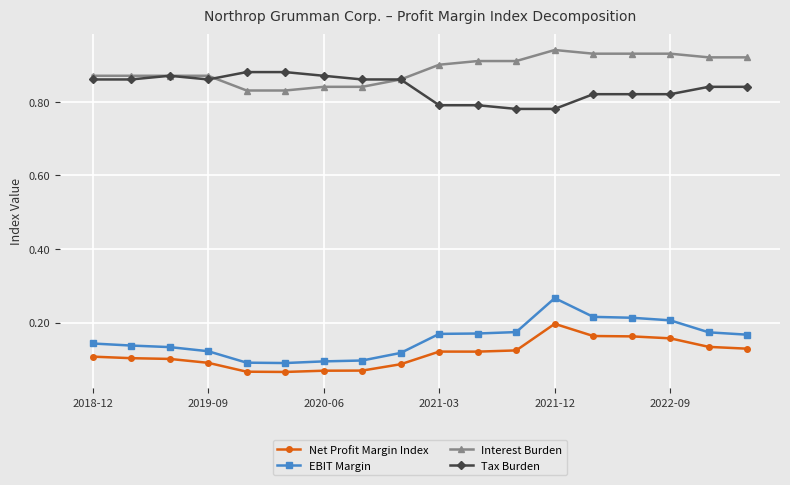

Rank the series by their maximum value, from lowest to highest.

Net Profit Margin Index, EBIT Margin, Tax Burden, Interest Burden